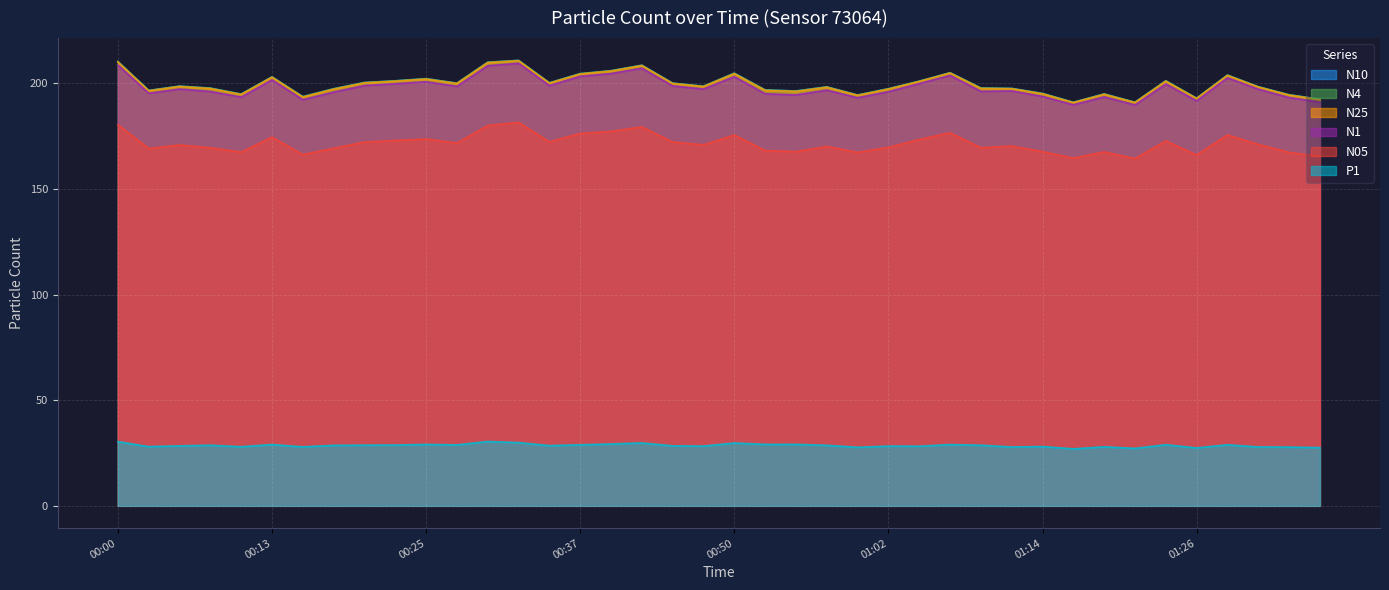

Is it true that N10 equals 106.4 at 01:07?

False